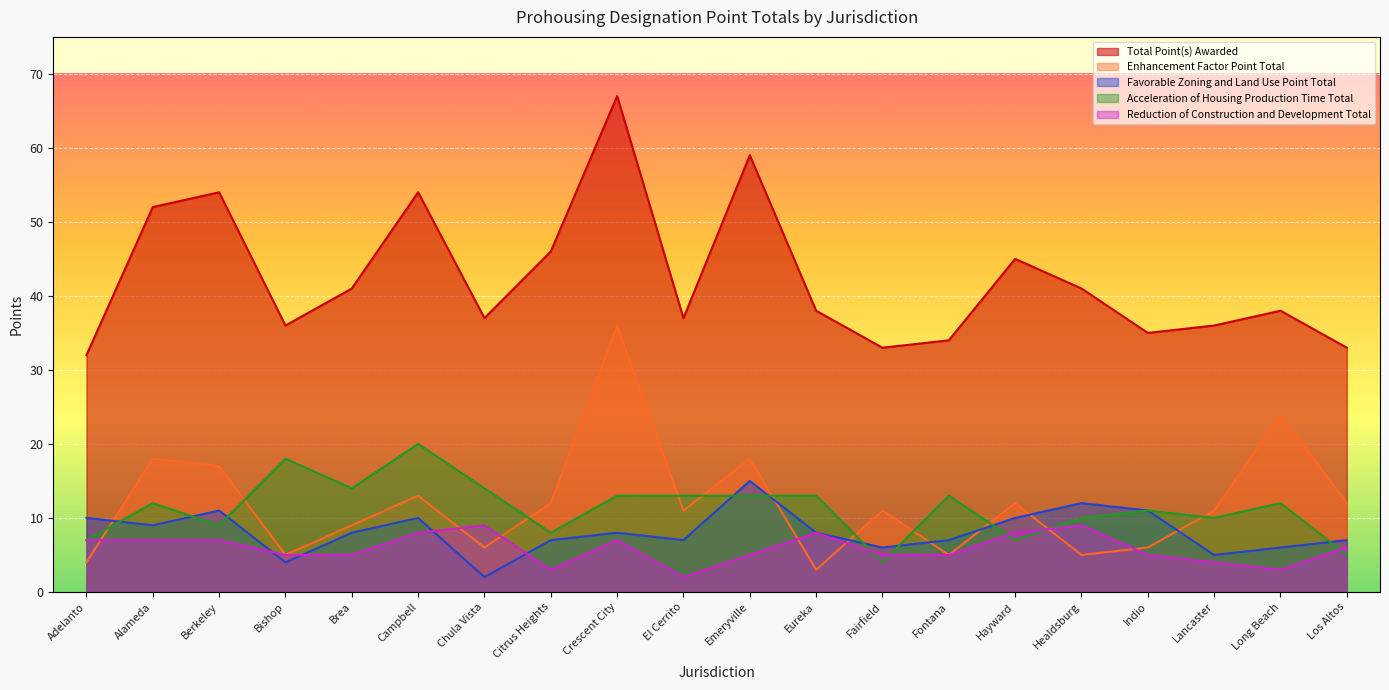

What is the sum of the Acceleration of Housing Production Time Total values at Campbell and Bishop?

38